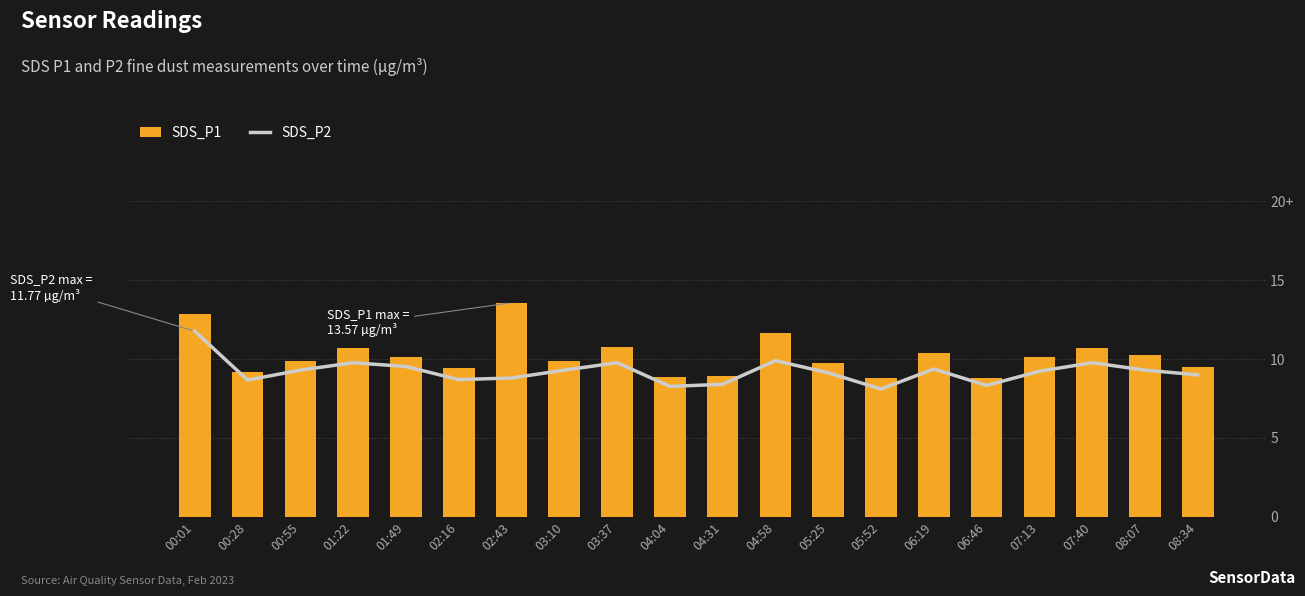

Which series has the widest spread of values?

SDS_P1